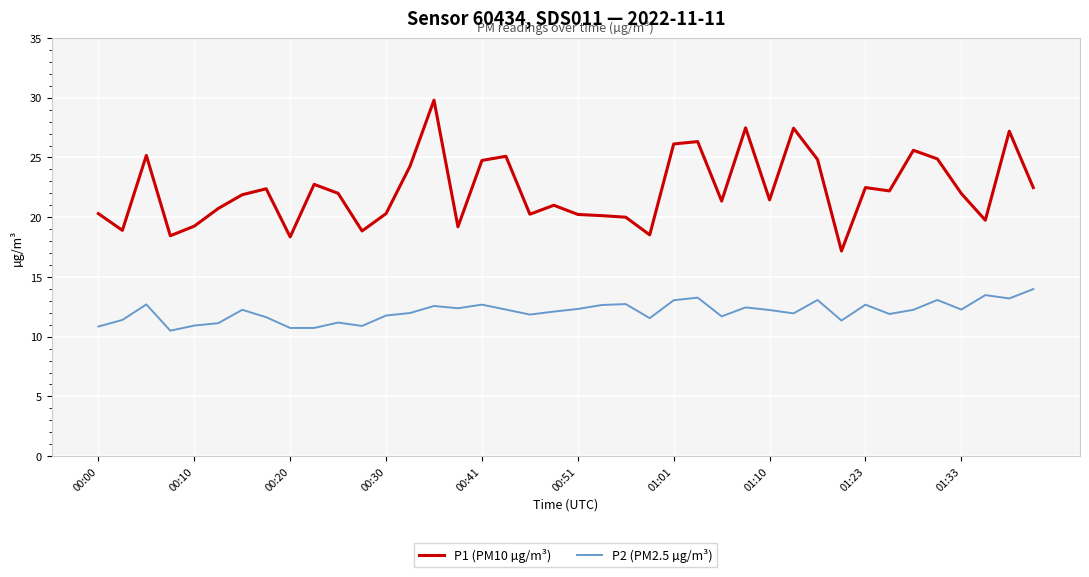

Is this an area chart (filled region under the line)?

No